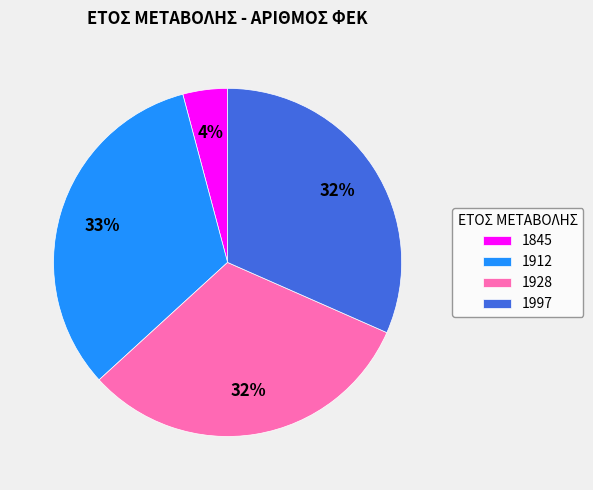

What is the ratio of the value at 1912 to the value at 1928?

1.0